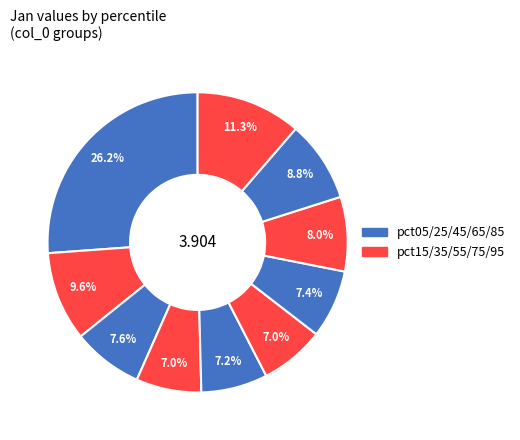

Is there any slice that represents more than half of the pie?

No